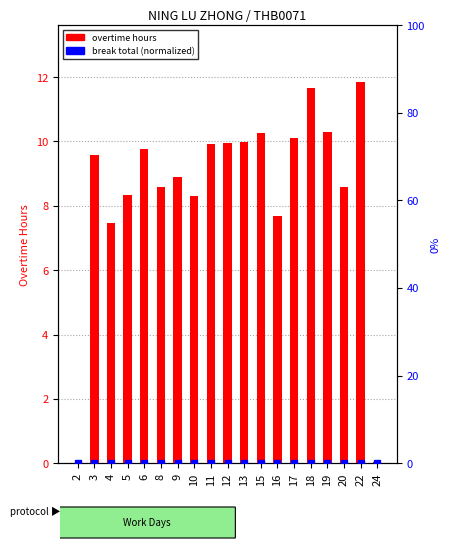

Is it true that break total (normalized) equals 0.0 at 8?

True